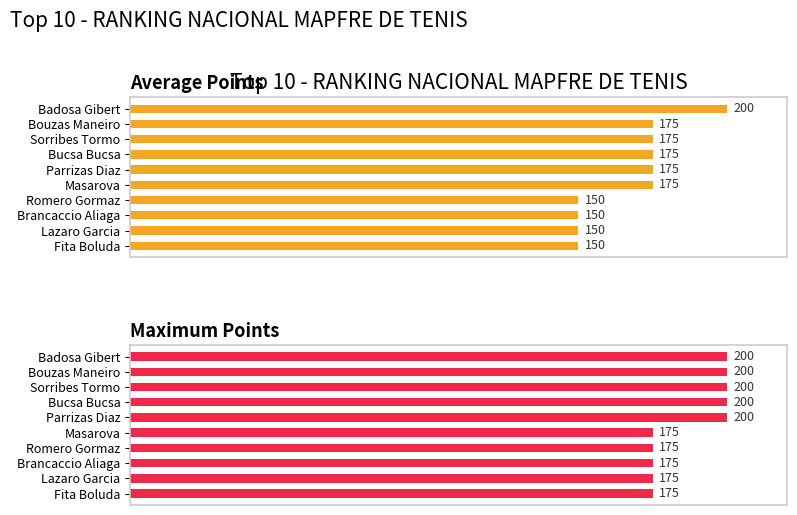

The value of Average Points at Sorribes Tormo is 305. True or false?

False